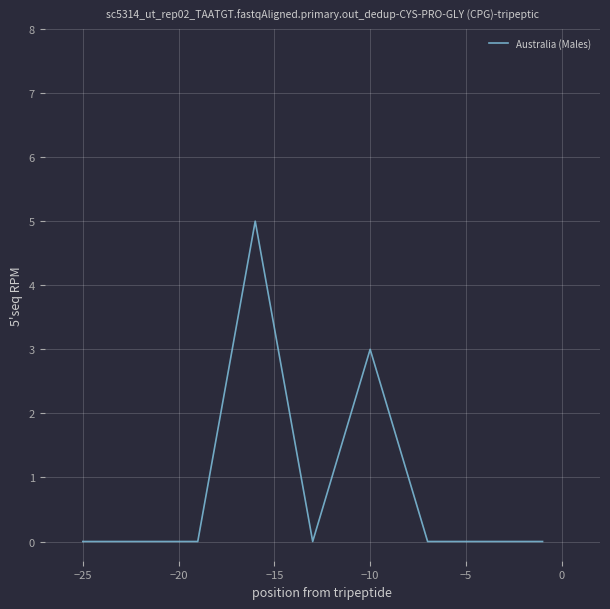

Reading left to right, transcribe all the data shown in this chart.

0	0	0	5	0	3	0	0	0